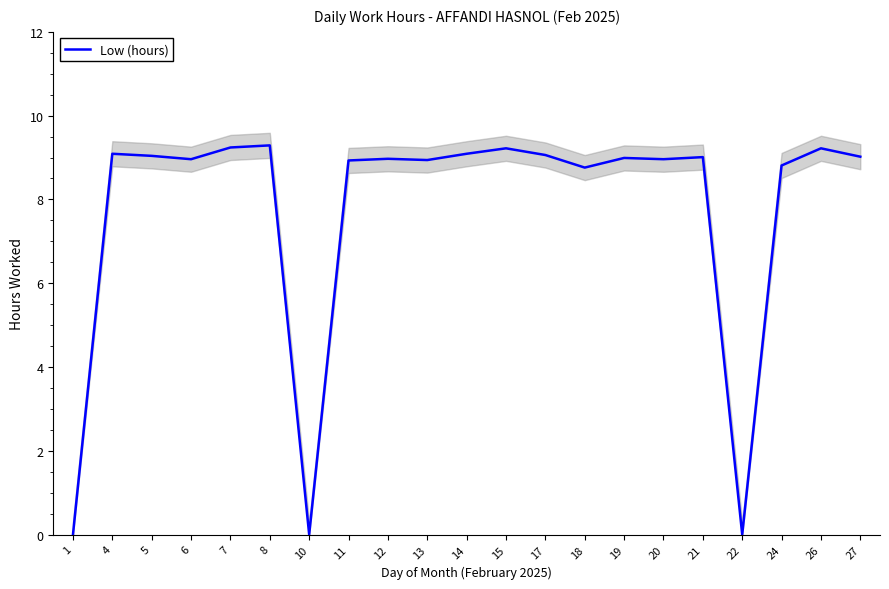

Which category has the lowest value across all series?

1